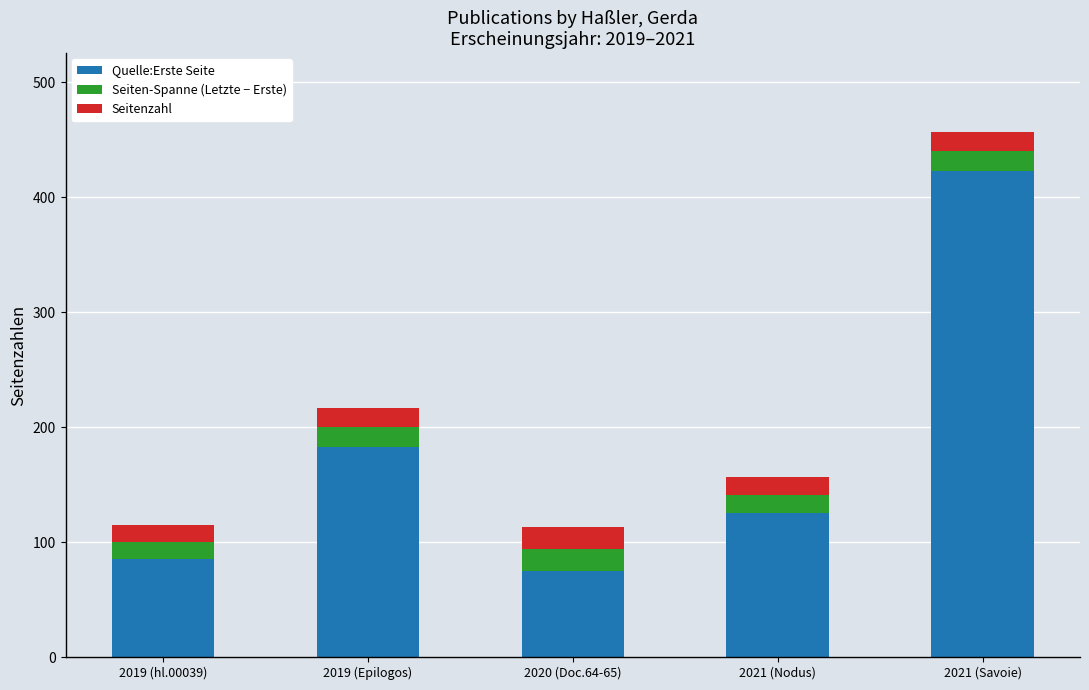

At which category is the sum across all series the highest?

2021 (Savoie)